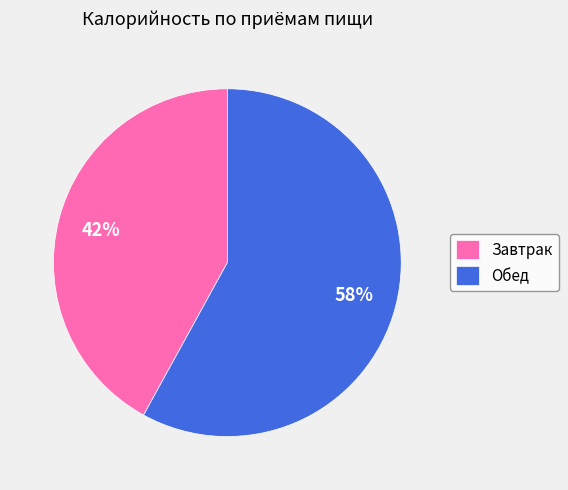

What percentage is the Обед slice, to the nearest percent?

58%